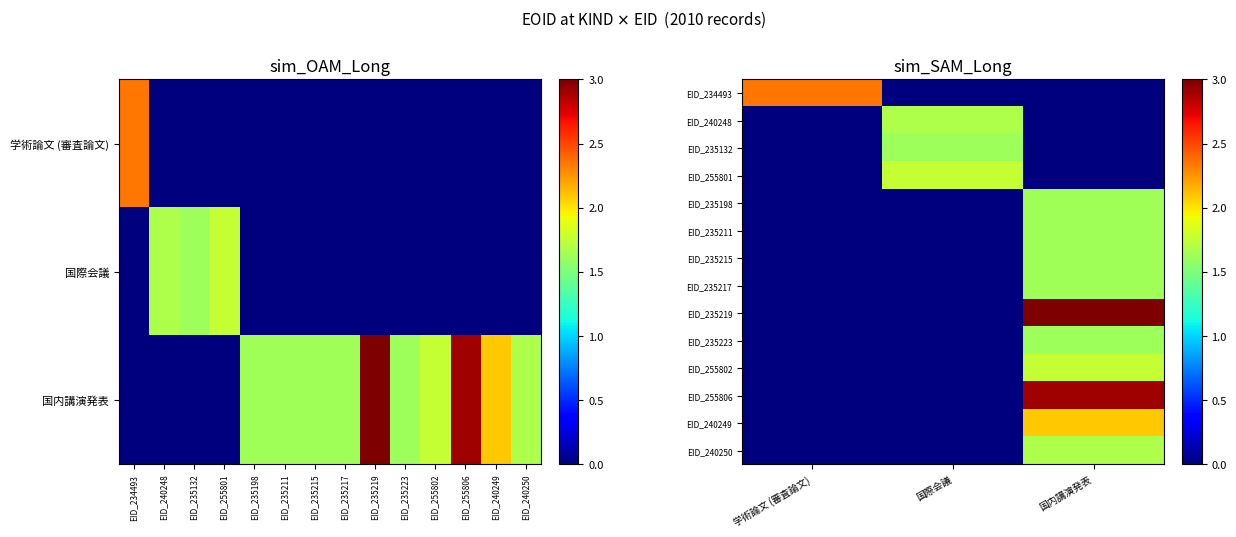

Which has a higher value, EID_240248 or EID_235132?

EID_240248